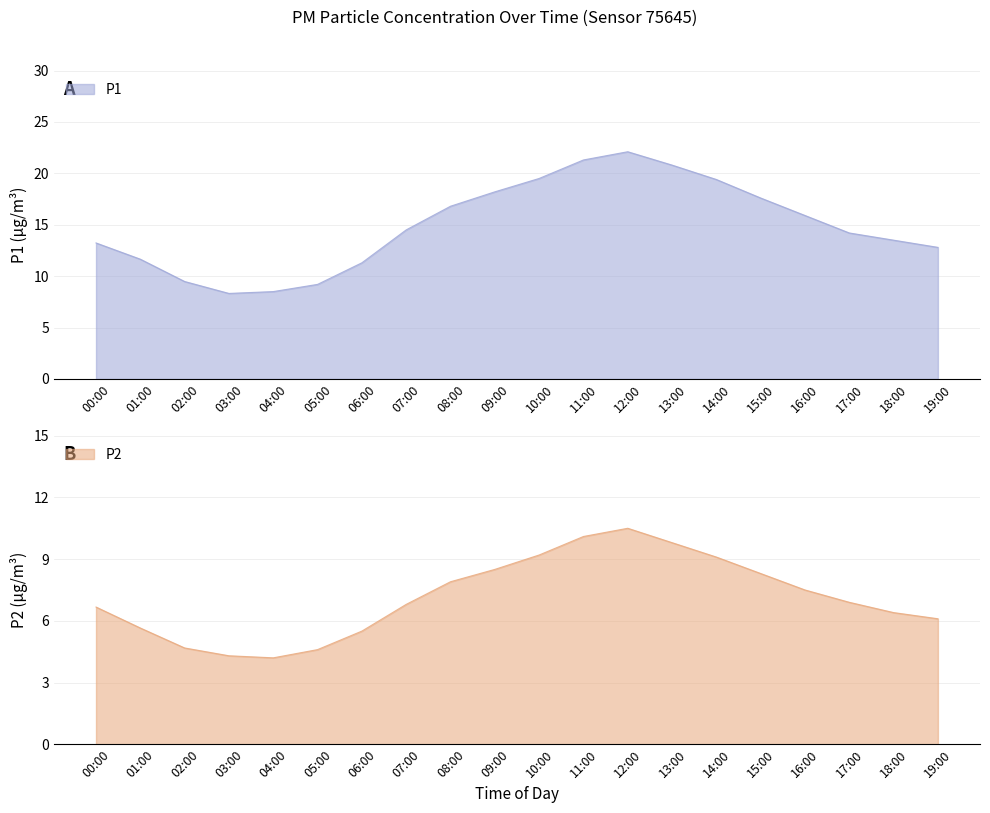

What is the lowest value of the P1 series?

8.3